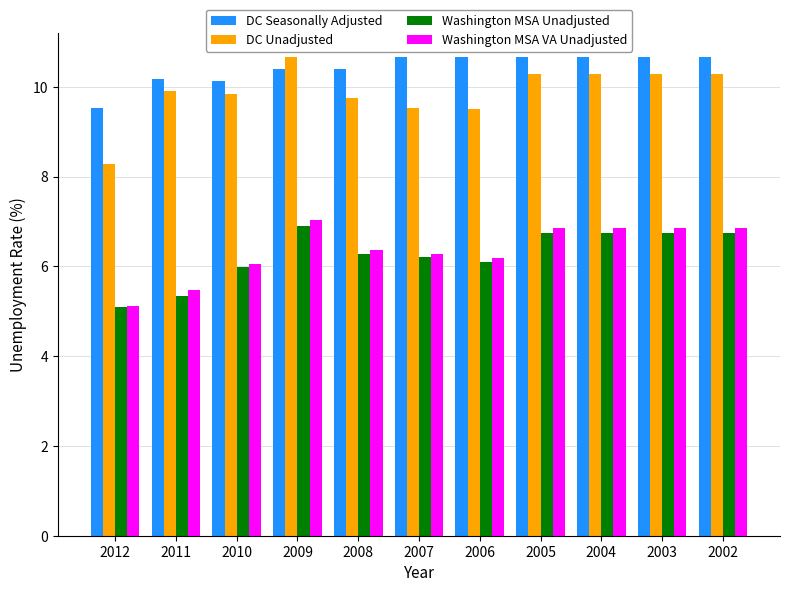

Count the number of categories in the chart.

11